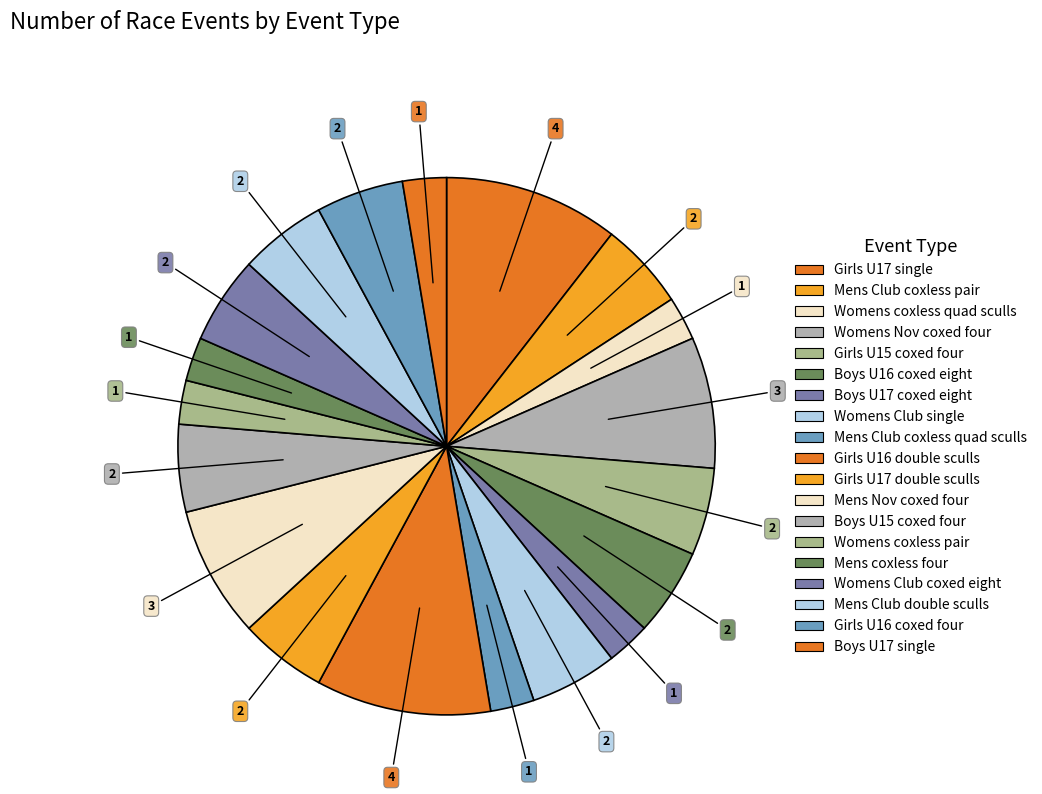

Is there a majority slice in this chart?

No